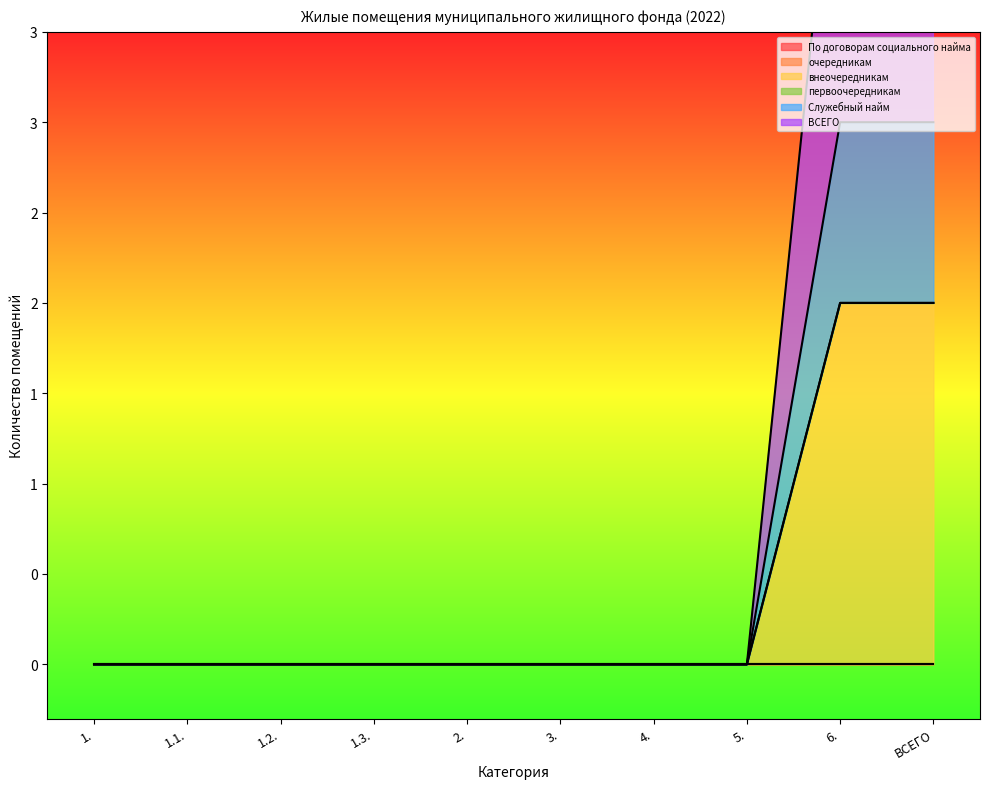

The Служебный найм series shows 0 at 4.. True or false?

True